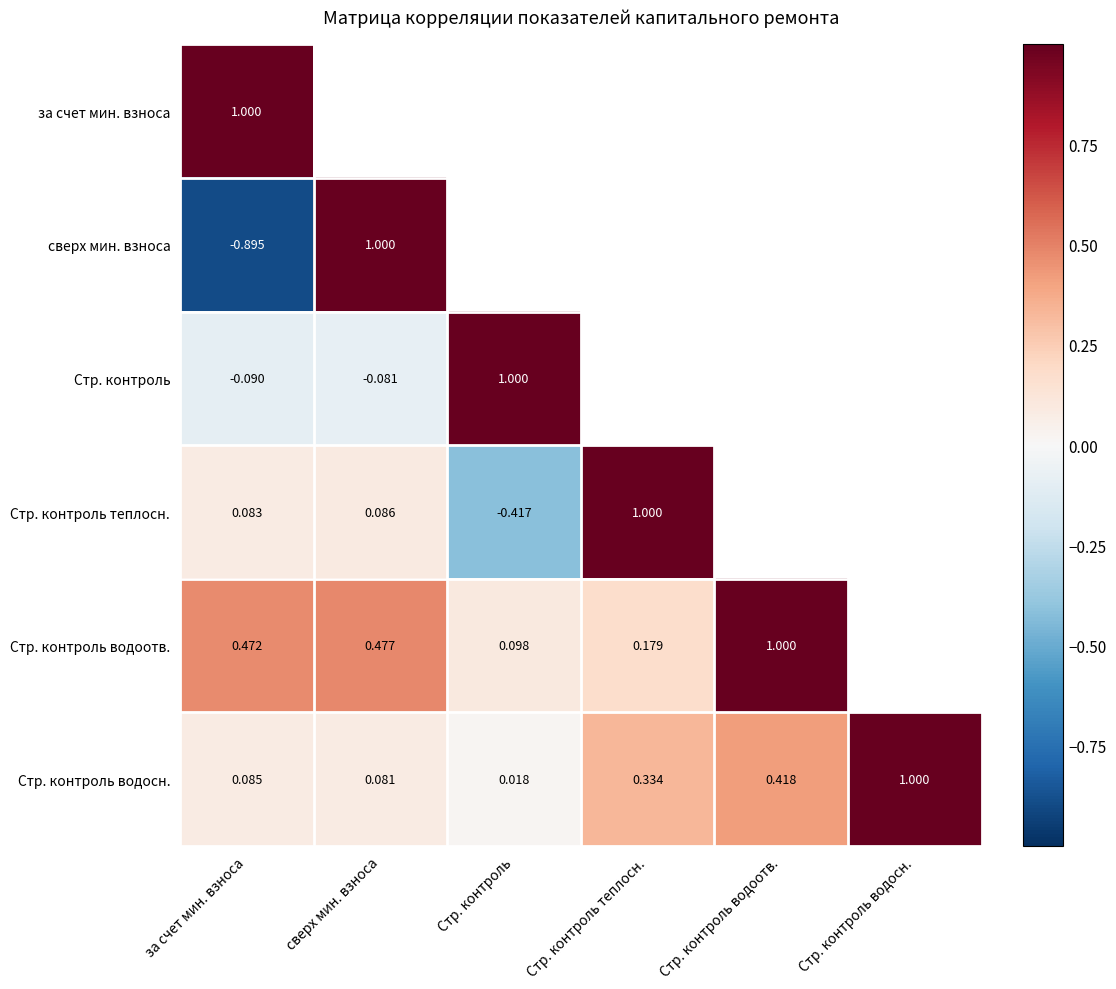

At which label does Стр. контроль водосн. reach its minimum?

Стр. контроль